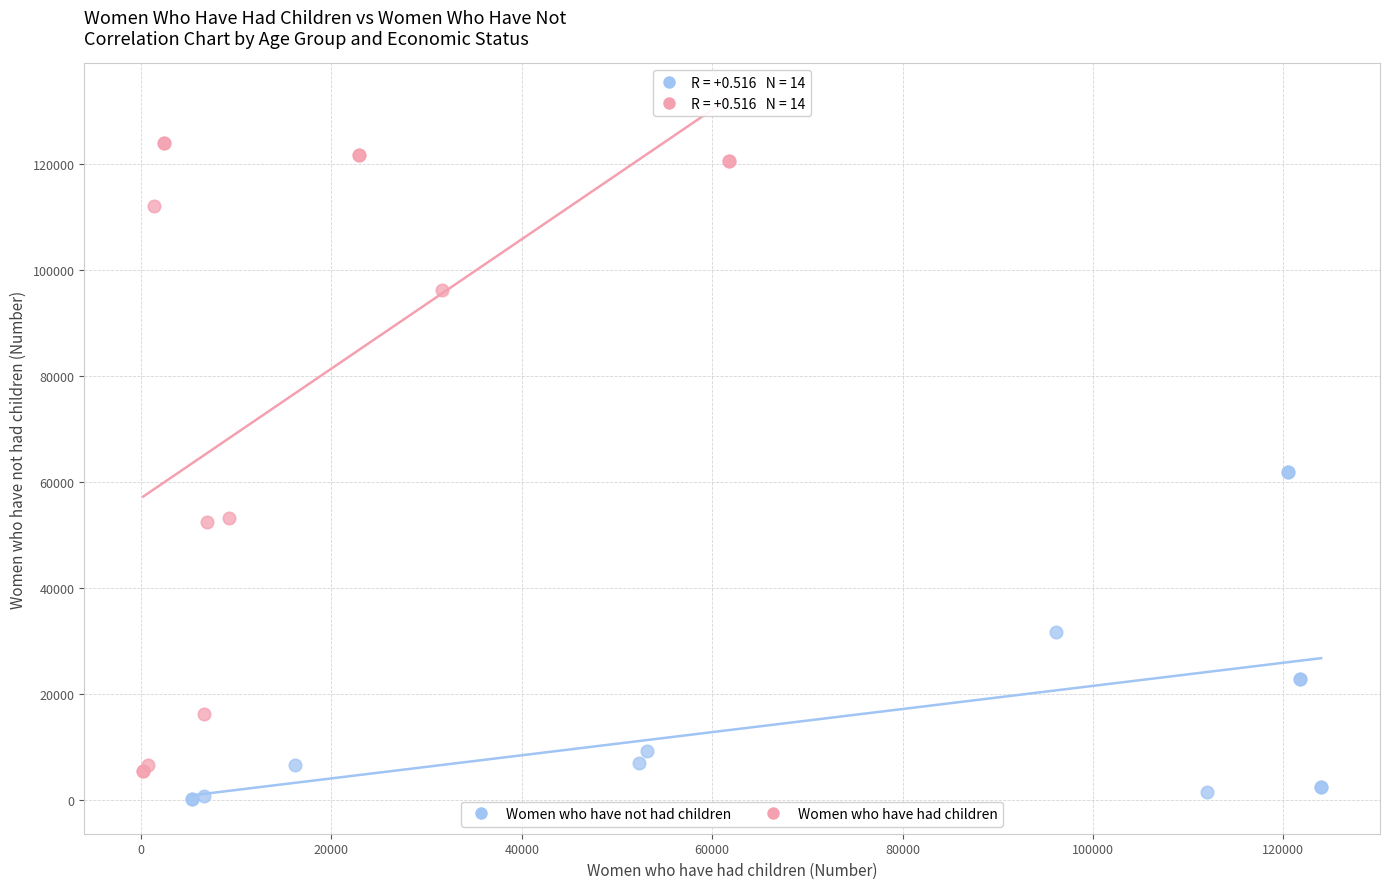

Which series has the widest spread of Y values?

Women who have had children